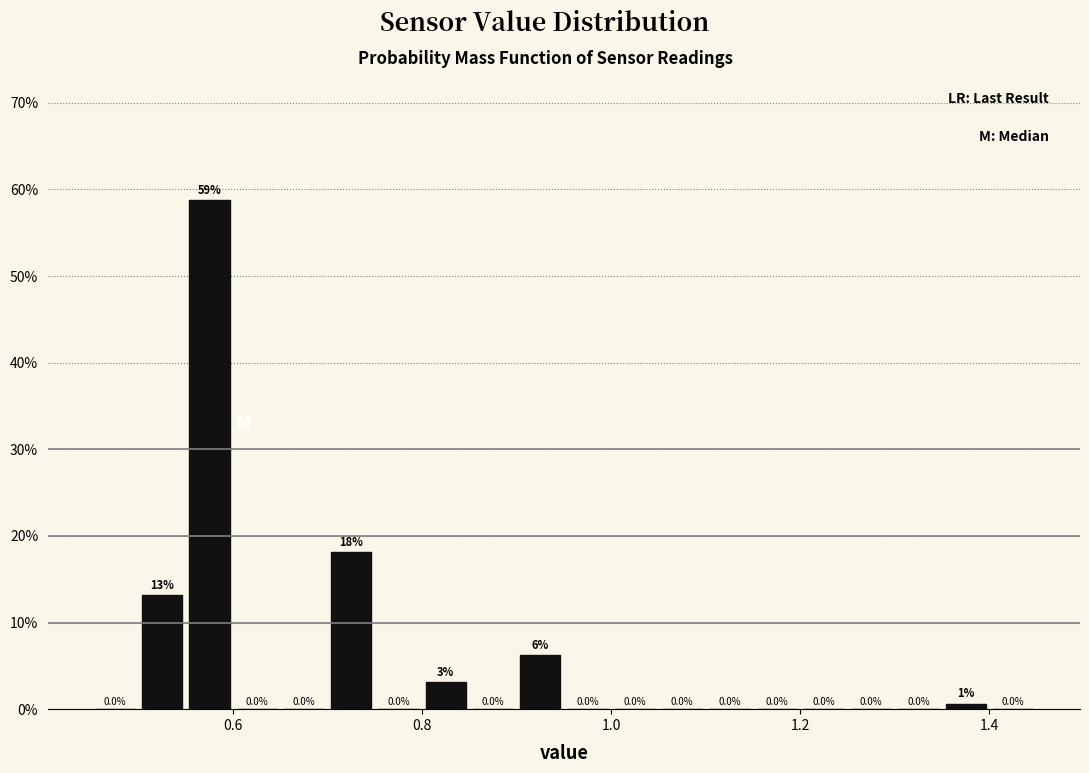

Around what value on the x-axis is the tallest bar? Give the approximate position of its centre, as read against the axis.

0.58